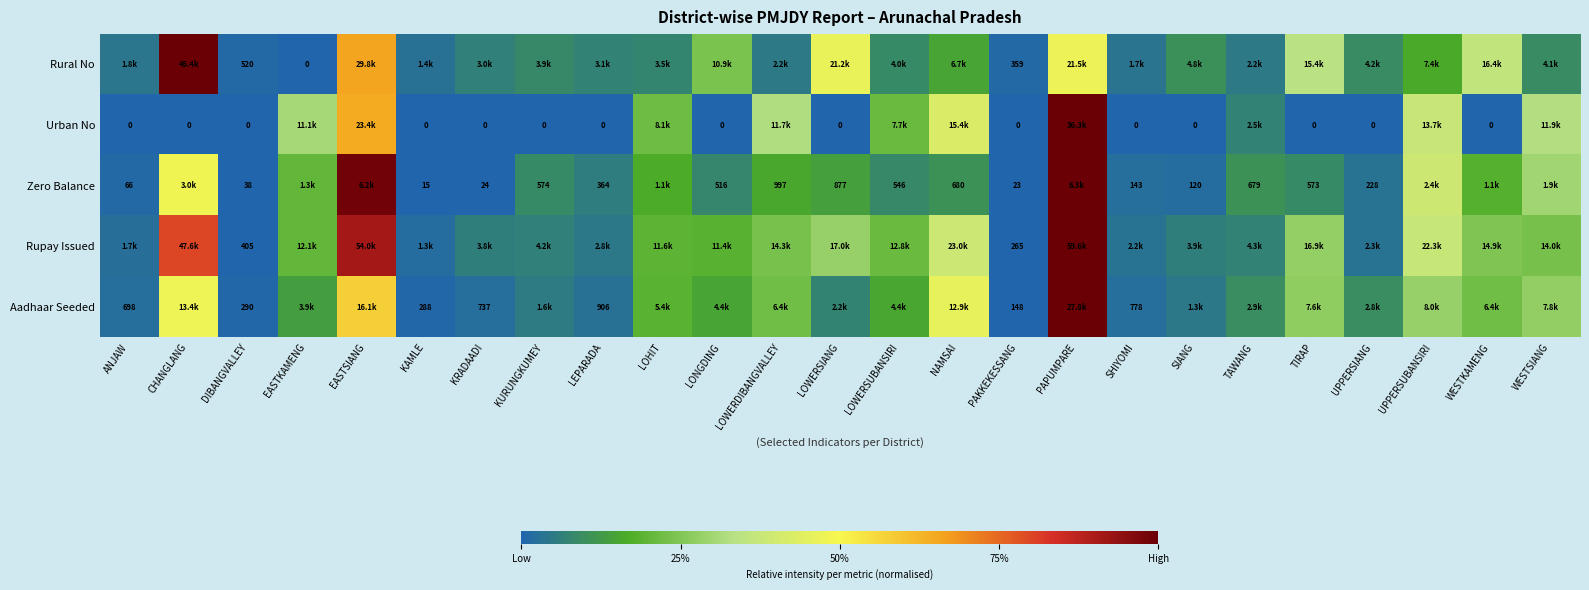

List the series in order of their peak value, lowest first.

Zero Balance, Aadhaar Seeded, Urban No, Rural No, Rupay Issued